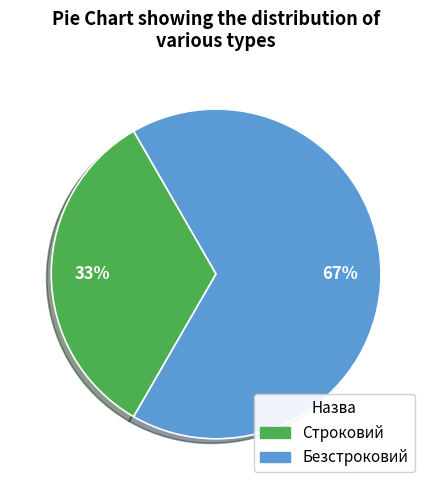

Which category has the biggest portion of the pie?

Безстроковий